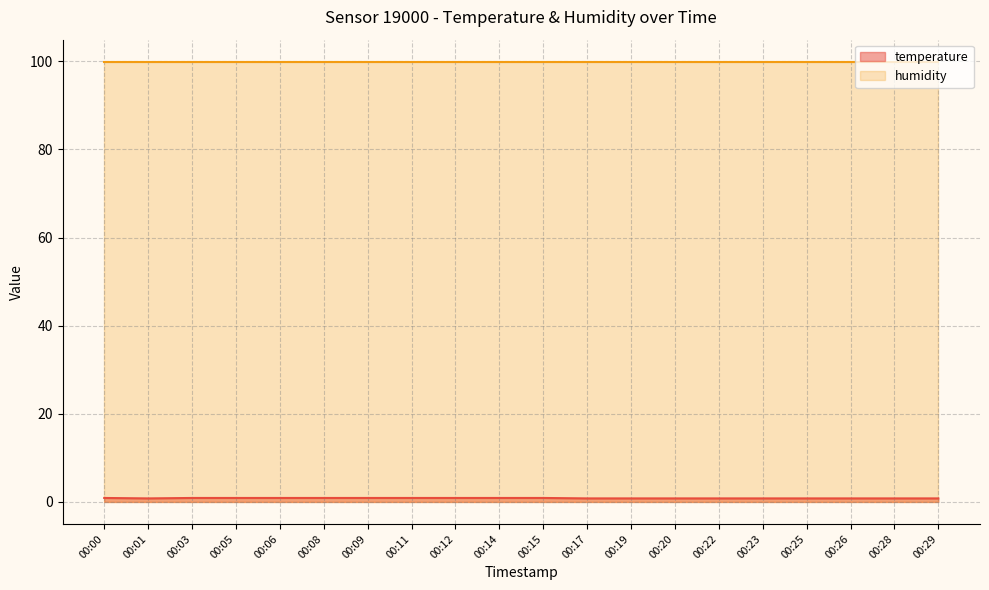

What is the difference between the maximum and second lowest values?

0.1